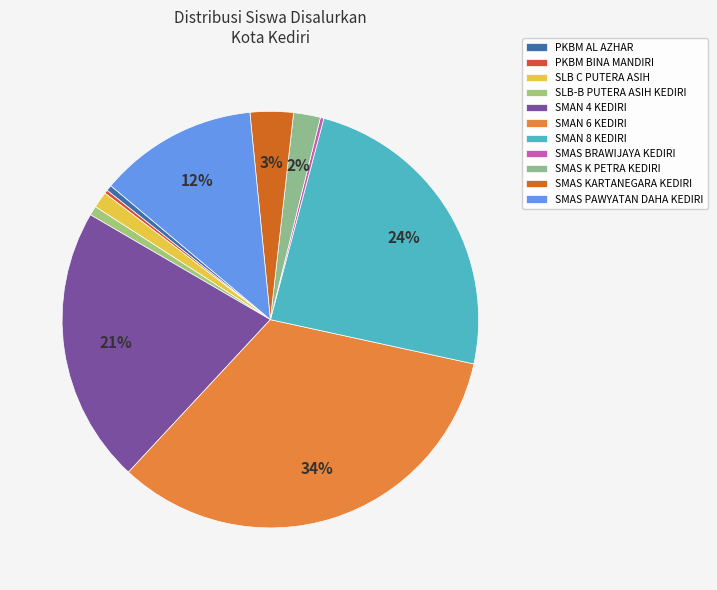

Is the sum of SMAN 8 KEDIRI and PKBM AL AZHAR greater than half?

No